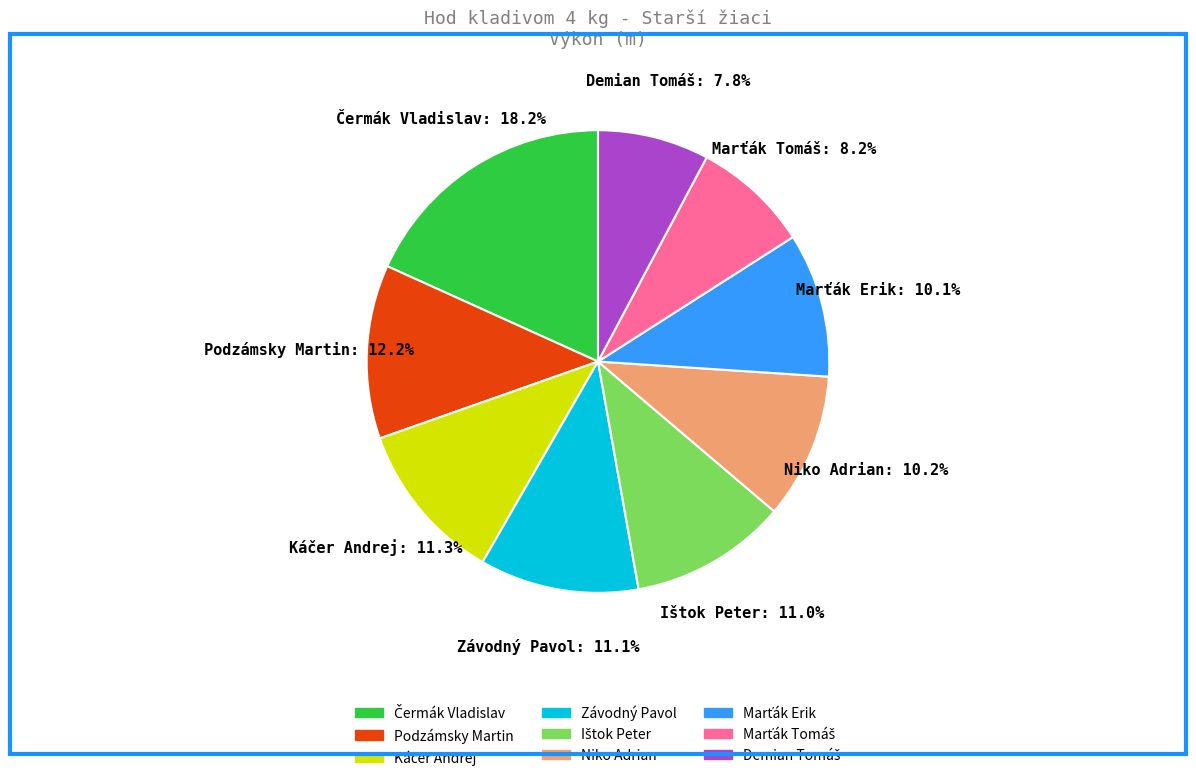

True or false: Podzámsky Martin accounts for 24% of the total.

False